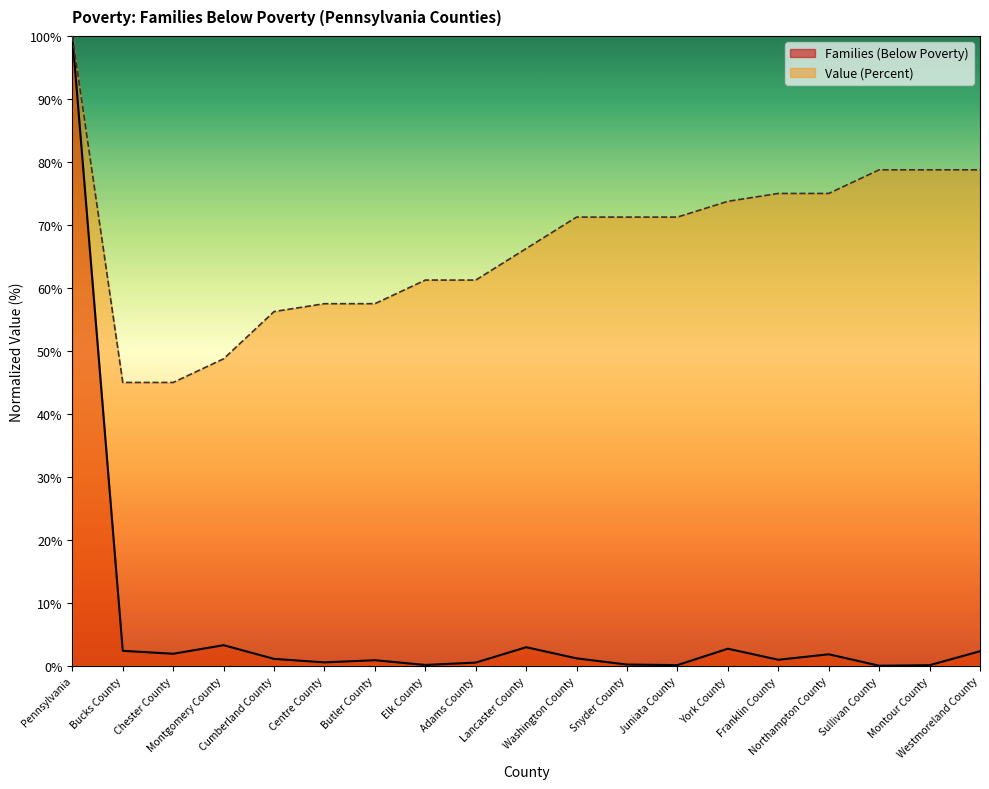

What position from the left is Northampton County?

16